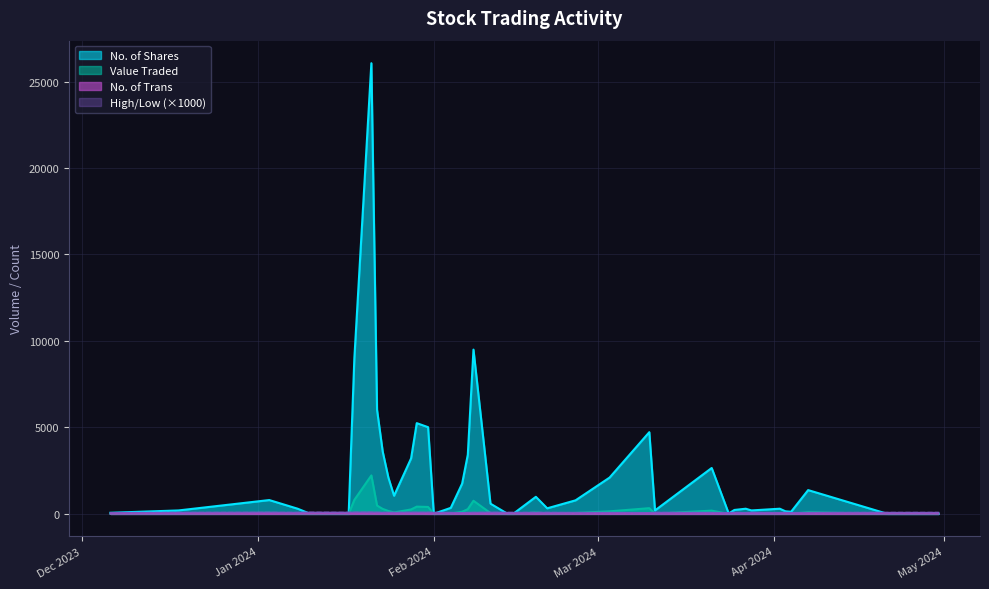

At how many categories does at least one series exceed 15012?

1